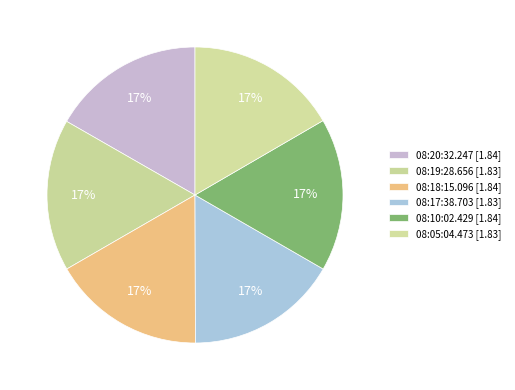

Is it true that 08:19:28.656 is 25% of the pie?

False